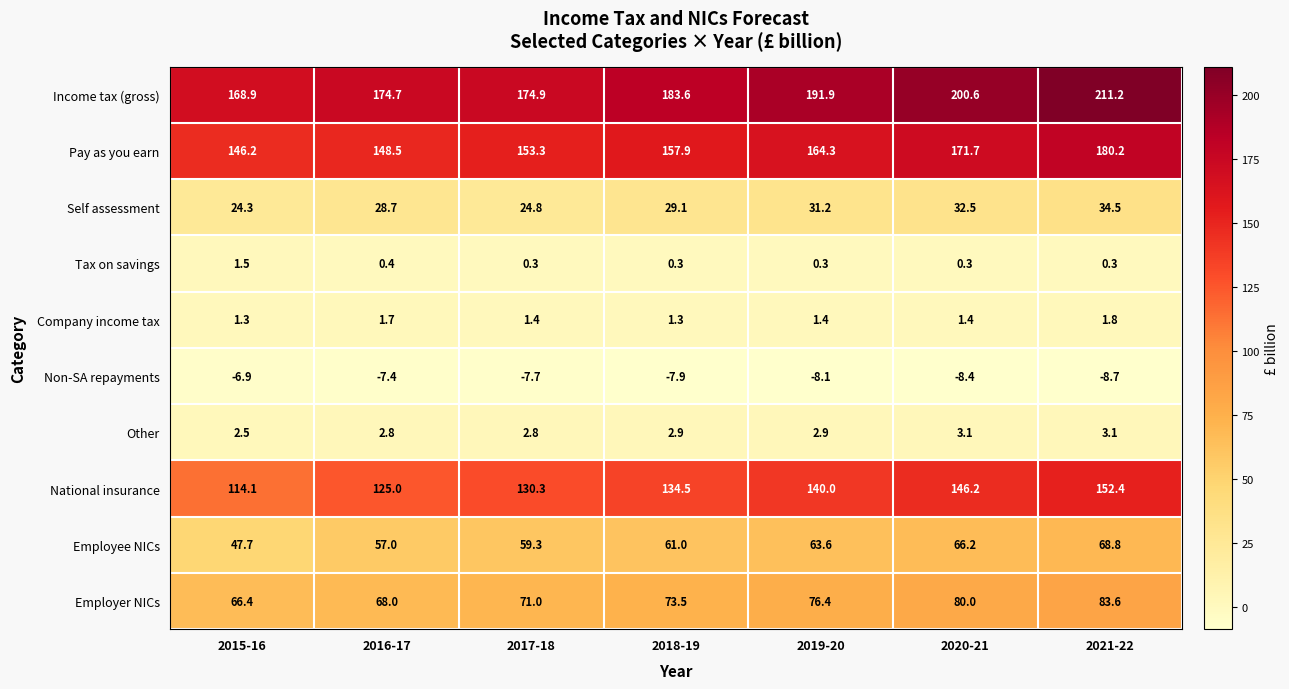

What is the maximum value for Company income tax?

1.8